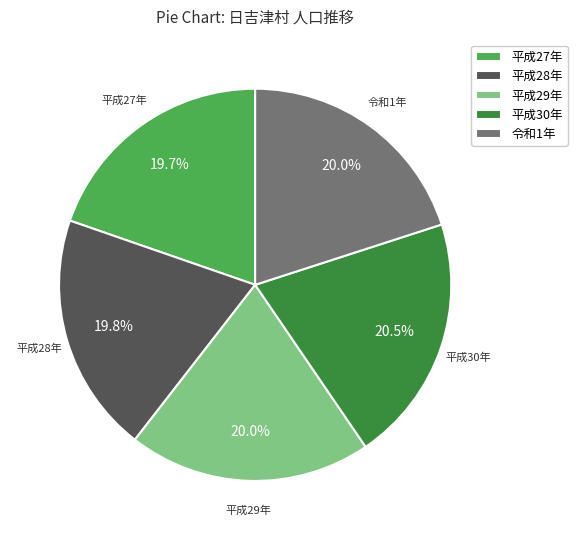

Is there any slice that represents more than half of the pie?

No